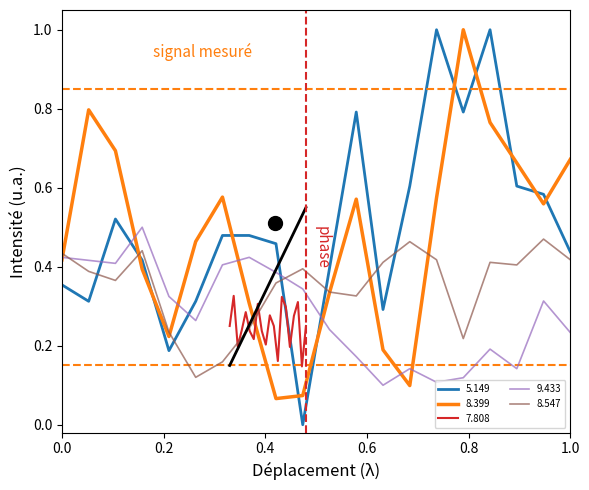

Does the chart have visible grid lines?

No